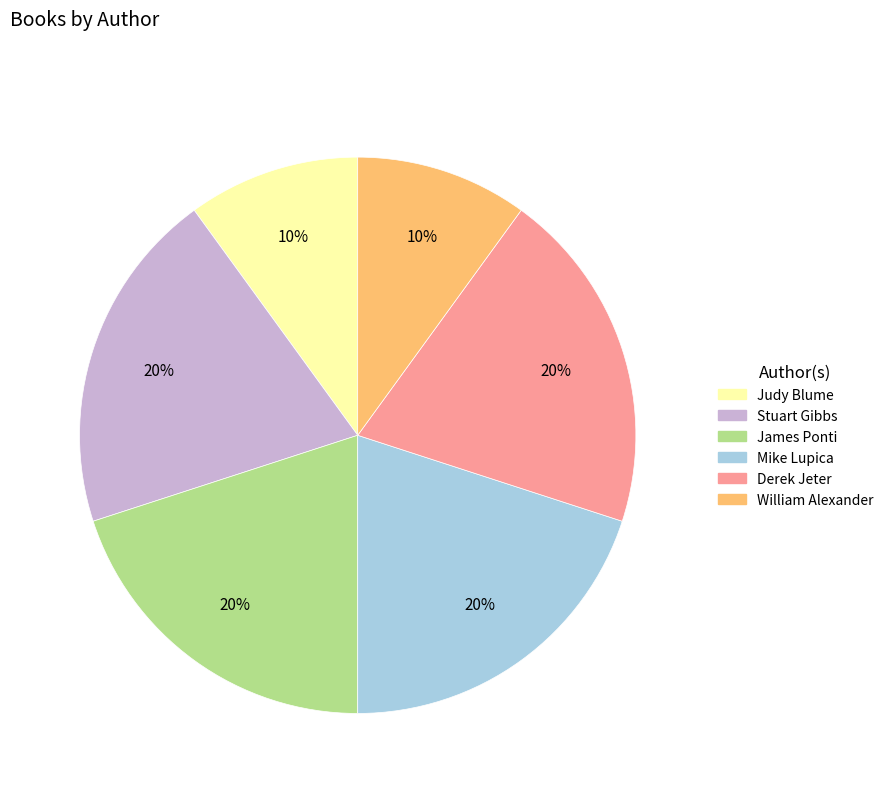

Do Derek Jeter and William Alexander together represent more than half of the pie?

No